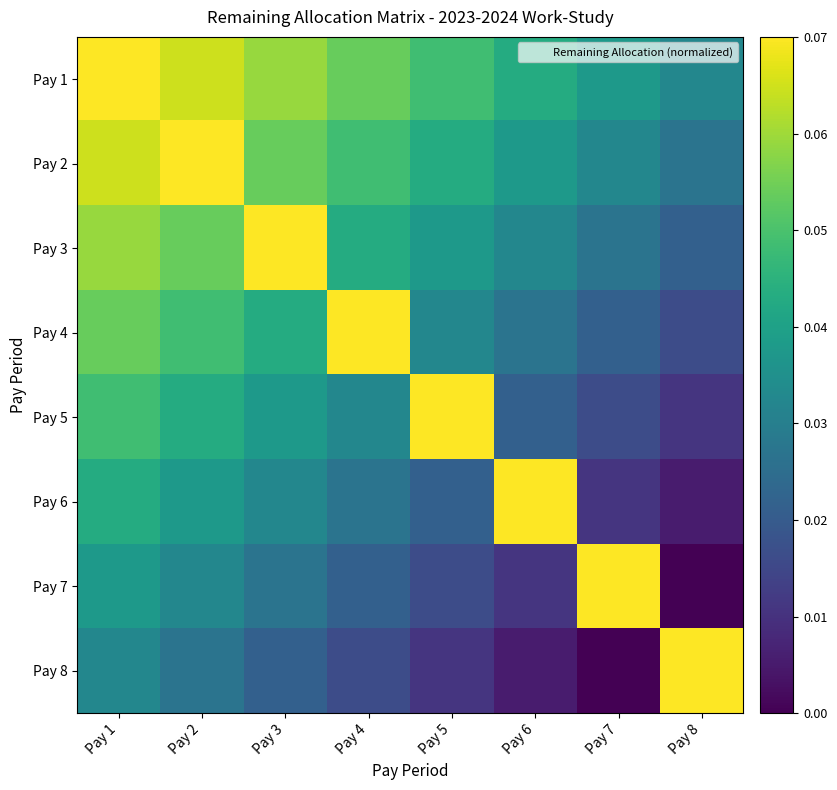

How many categories are shown in the chart?

8